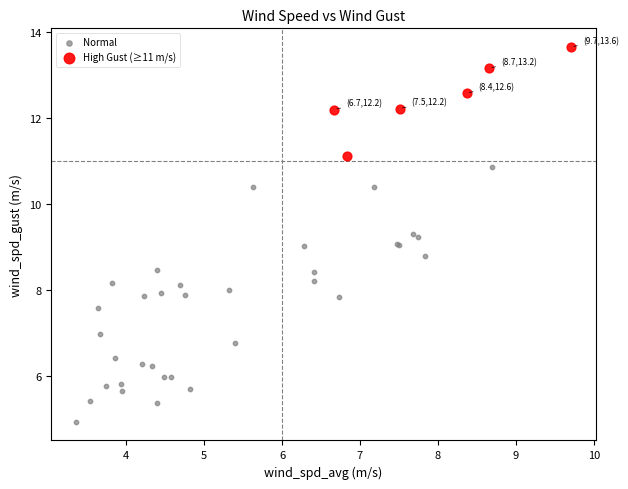

Which series contains the highest Y value?

High Gust (≥11 m/s)